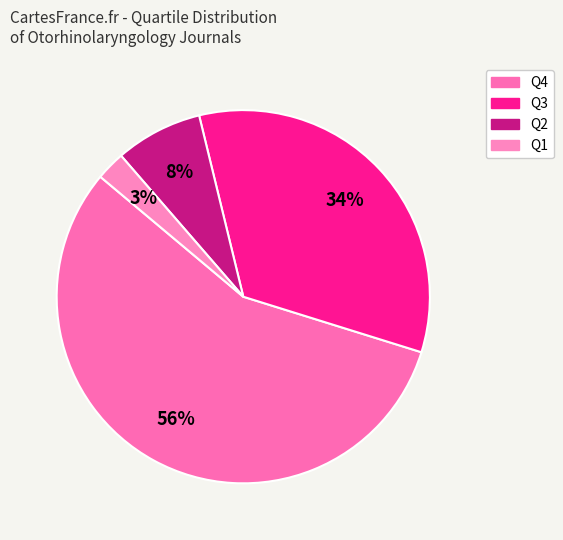

Between Q1 and Q4, which is larger?

Q4